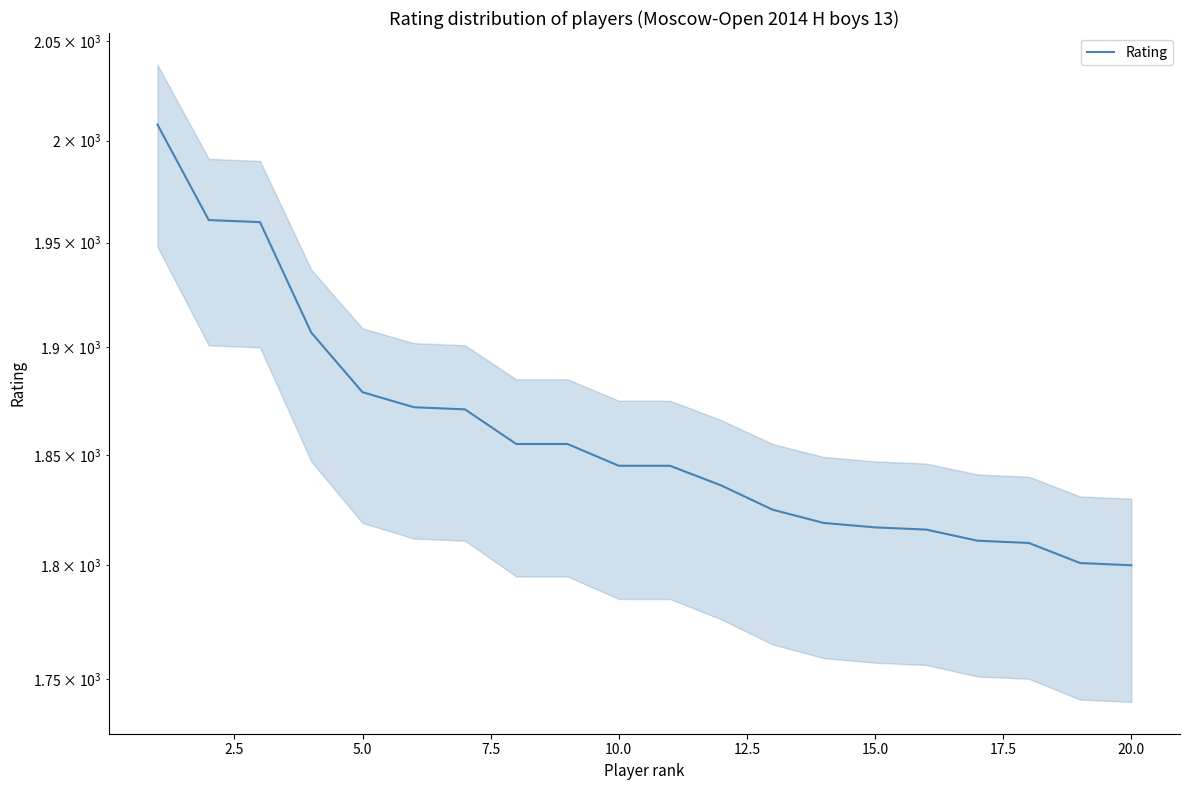

Count the number of categories in the chart.

20